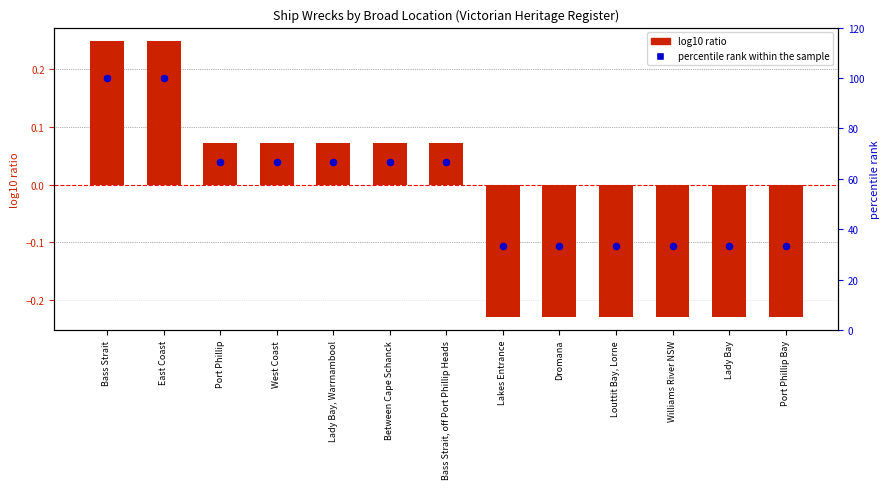

Which series contains the highest Y value?

percentile rank within the sample